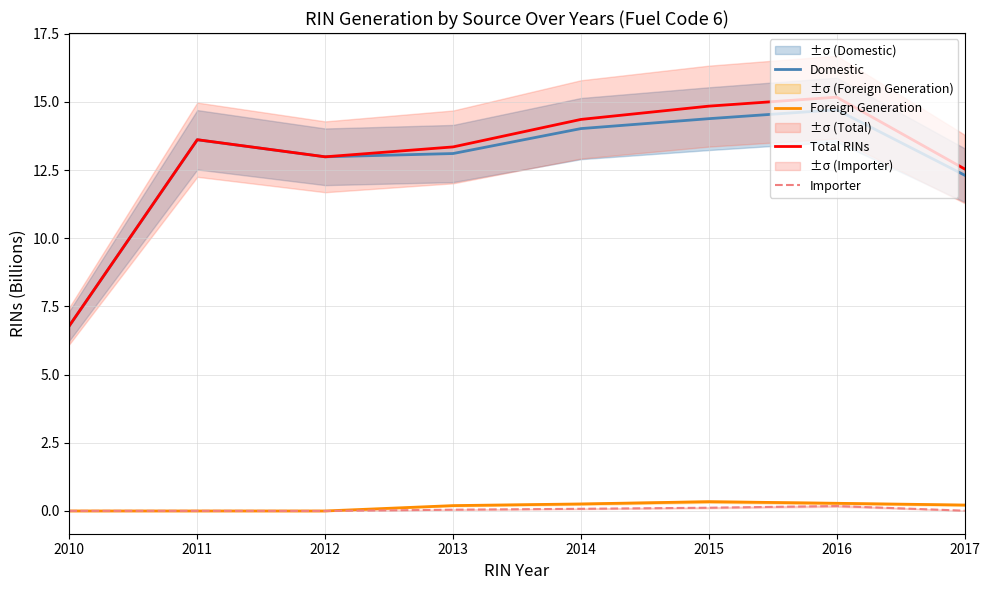

True or false: Foreign Generation and Total RINs intersect in this chart.

False